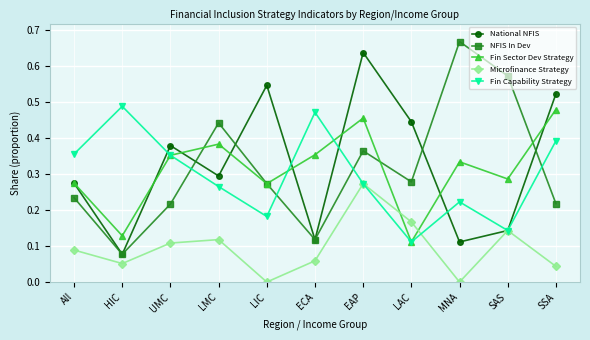

Where is Fin Capability Strategy nearest to the value 0?

LAC